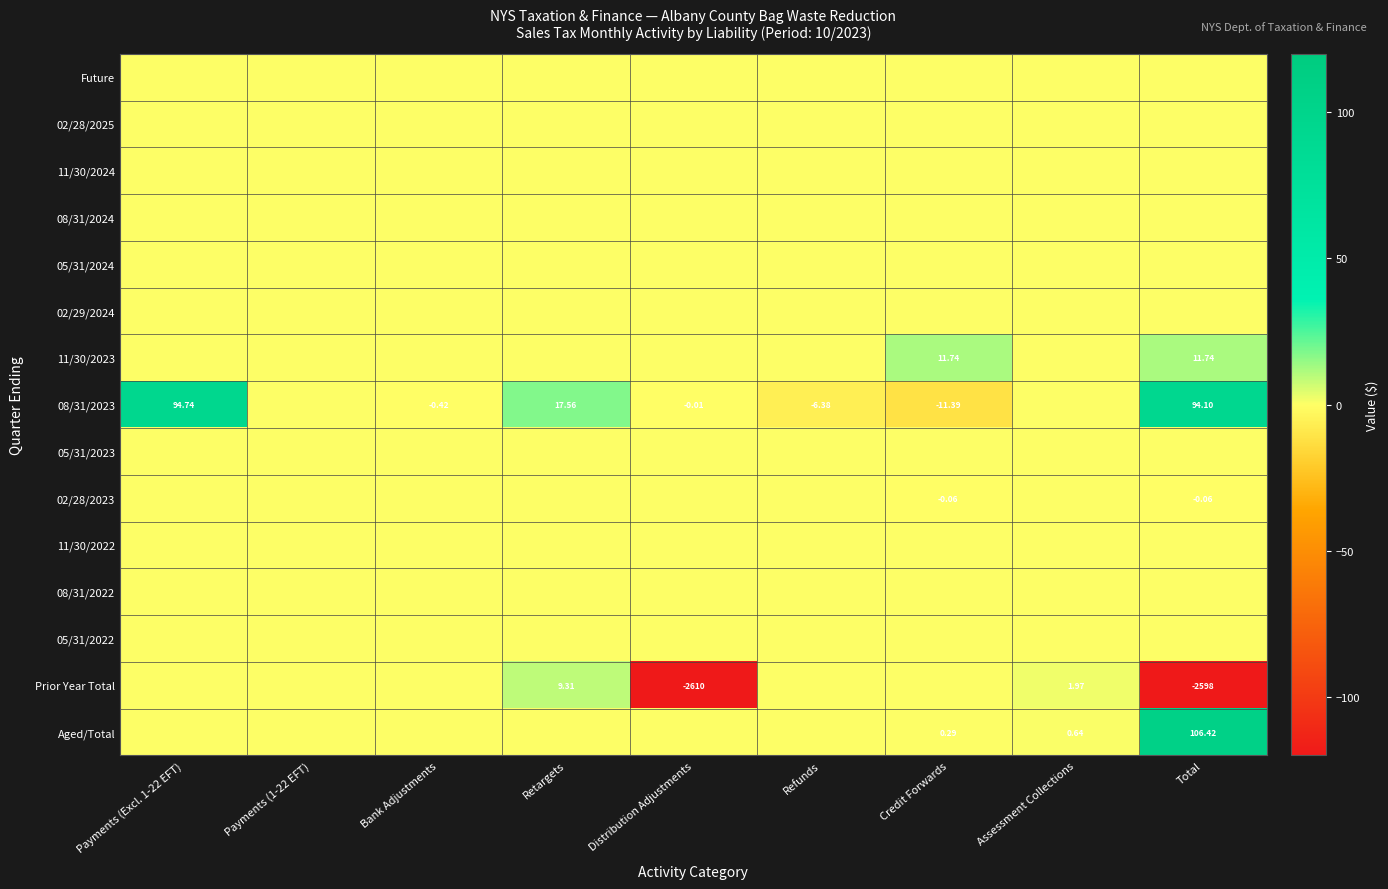

Which has a higher value, Assessment Collections or Payments (Excl. 1-22 EFT)?

Assessment Collections